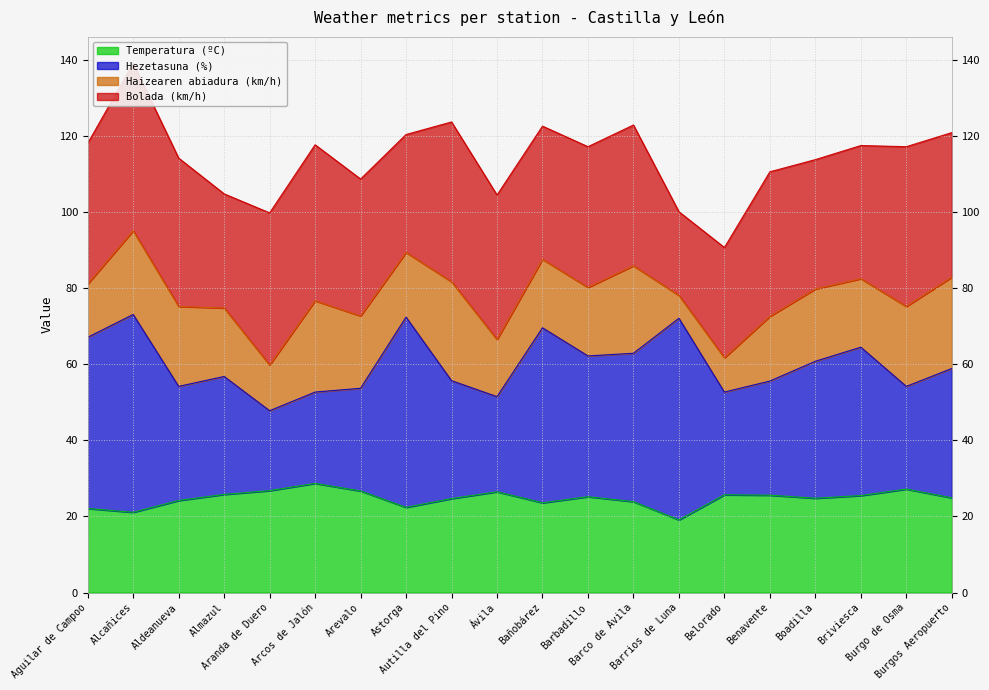

What is the highest value of the Temperatura (ºC) series?

28.7